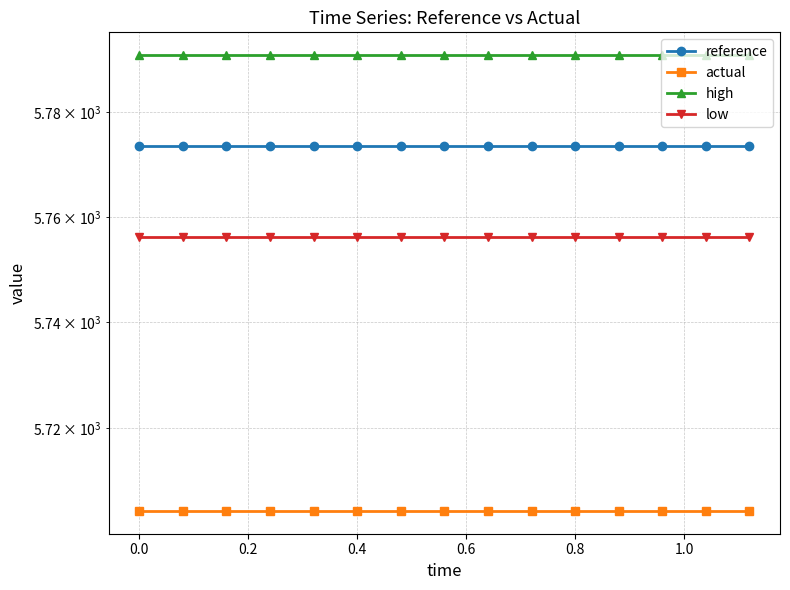

At how many categories does at least one series exceed 5790?

15